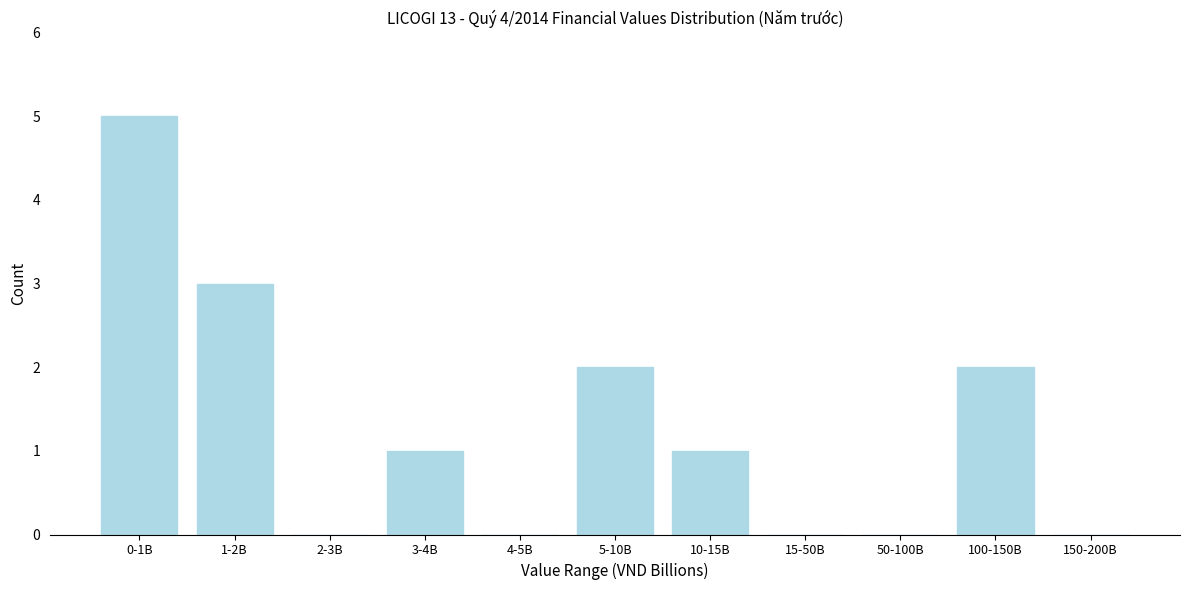

Reading right to left, what are all the values shown in this chart?

150-200B=0	100-150B=2	50-100B=0	15-50B=0	10-15B=1	5-10B=2	4-5B=0	3-4B=1	2-3B=0	1-2B=3	0-1B=5